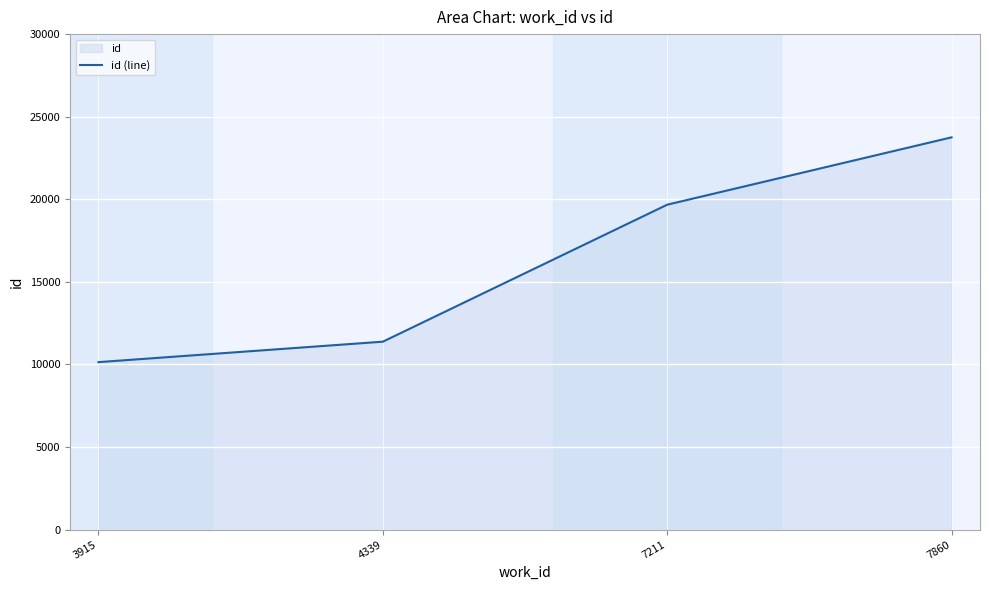

Count the number of categories in the chart.

4